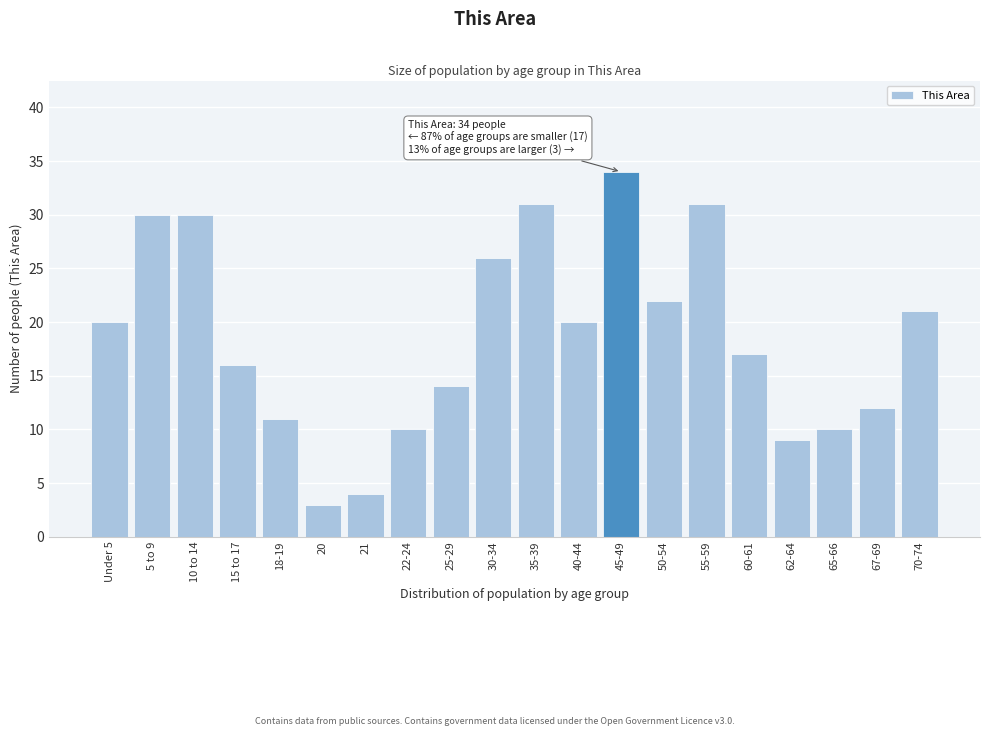

Reading left to right, transcribe all the data shown in this chart.

20	30	30	16	11	3	4	10	14	26	31	20	34	22	31	17	9	10	12	21